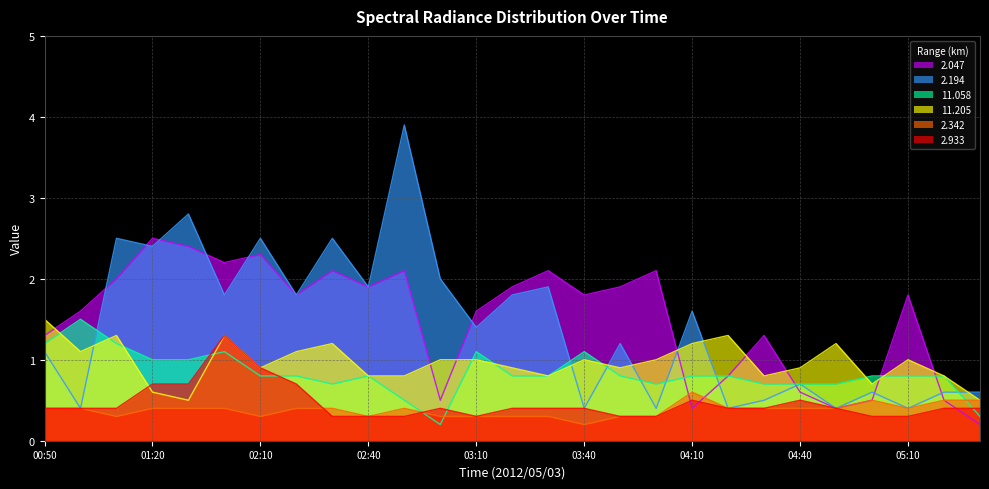

The value of 2.933 at 02:30 is 0.5. True or false?

False